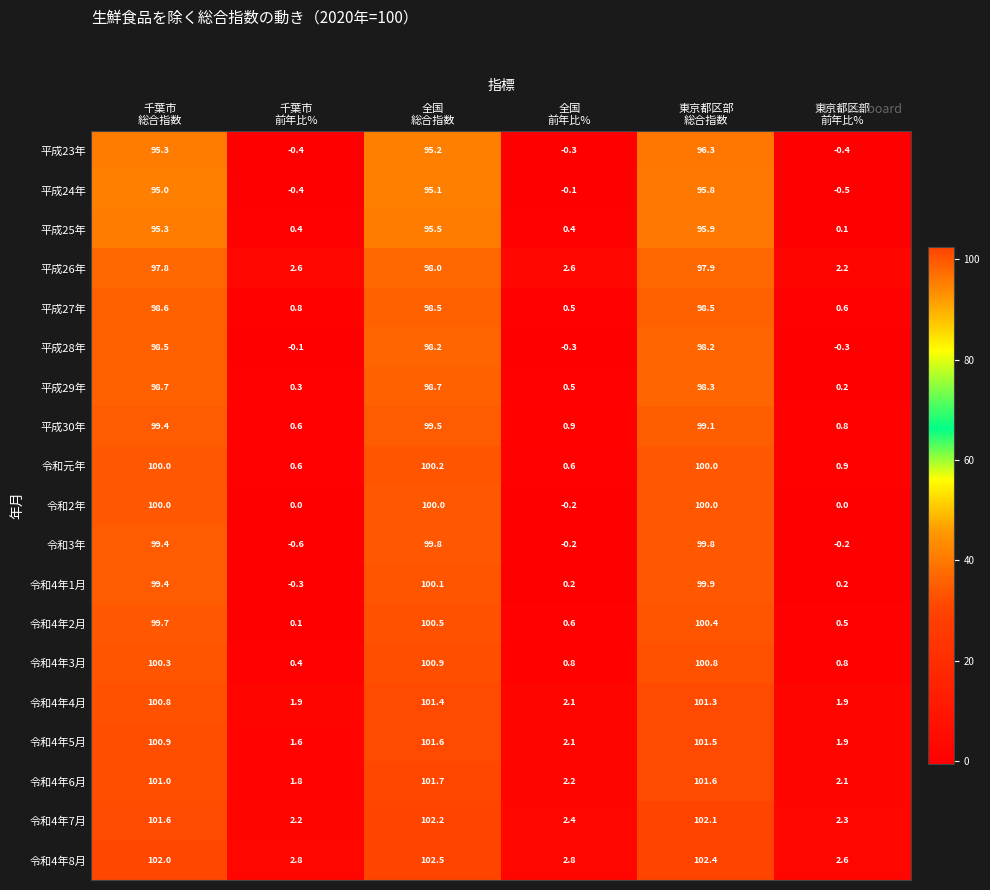

Which series has the widest spread of values?

令和4年3月